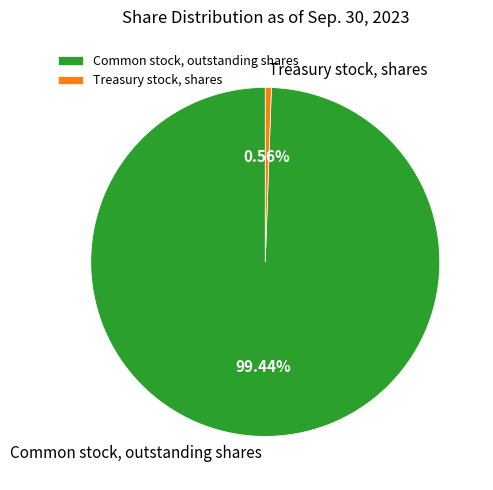

Which has a higher value, Treasury stock, shares or Common stock, outstanding shares?

Common stock, outstanding shares